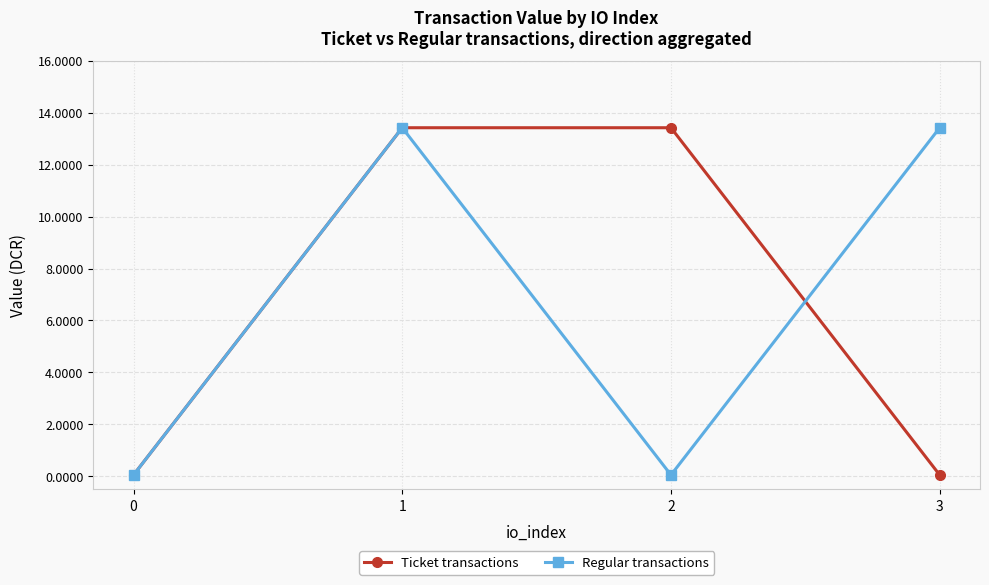

Is it true that Ticket transactions equals 0.0 at 0?

True